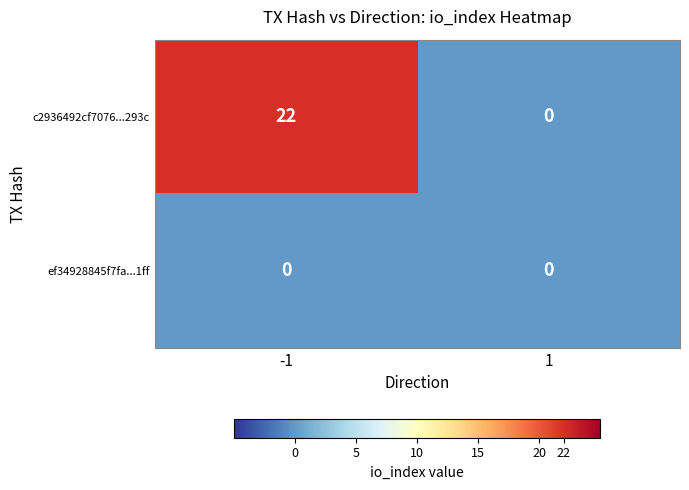

Reading right to left, list all the values displayed in this chart.

c2936492cf7076...293c: 0	22
ef34928845f7fa...1ff: 0	0